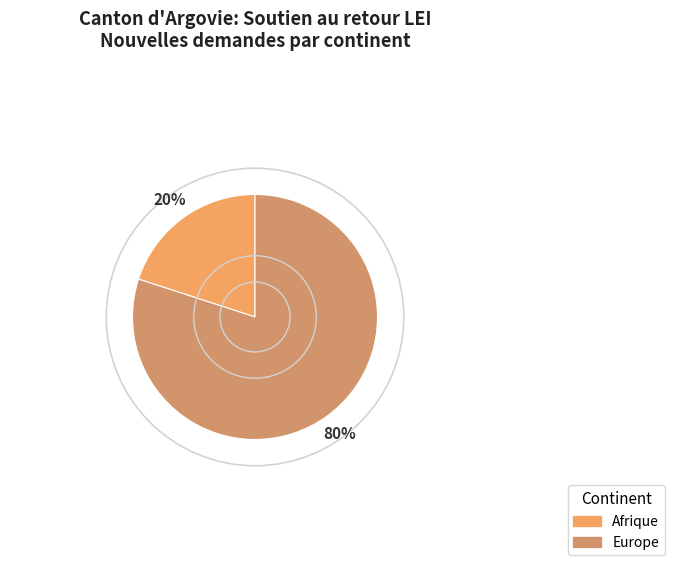

Count the number of slices in the pie.

2